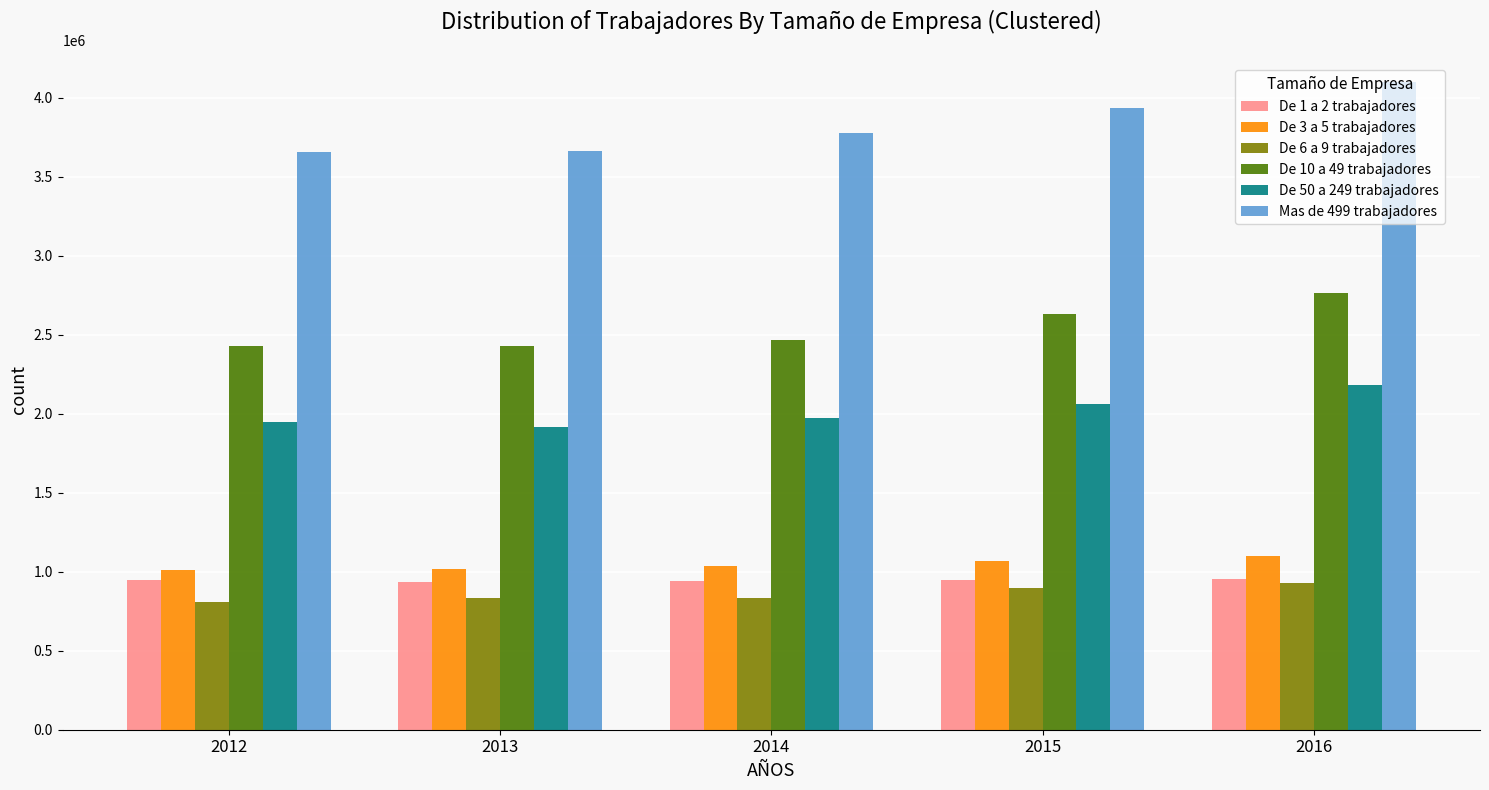

Is it true that De 10 a 49 trabajadores equals 3916922 at 2012?

False